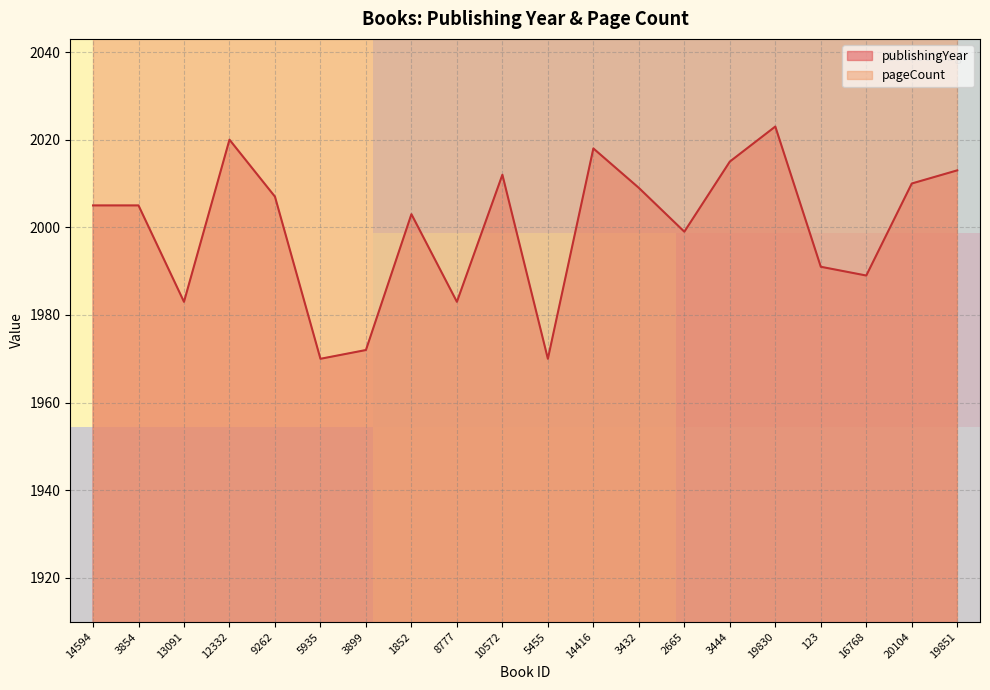

At which label does publishingYear reach its peak?

19830